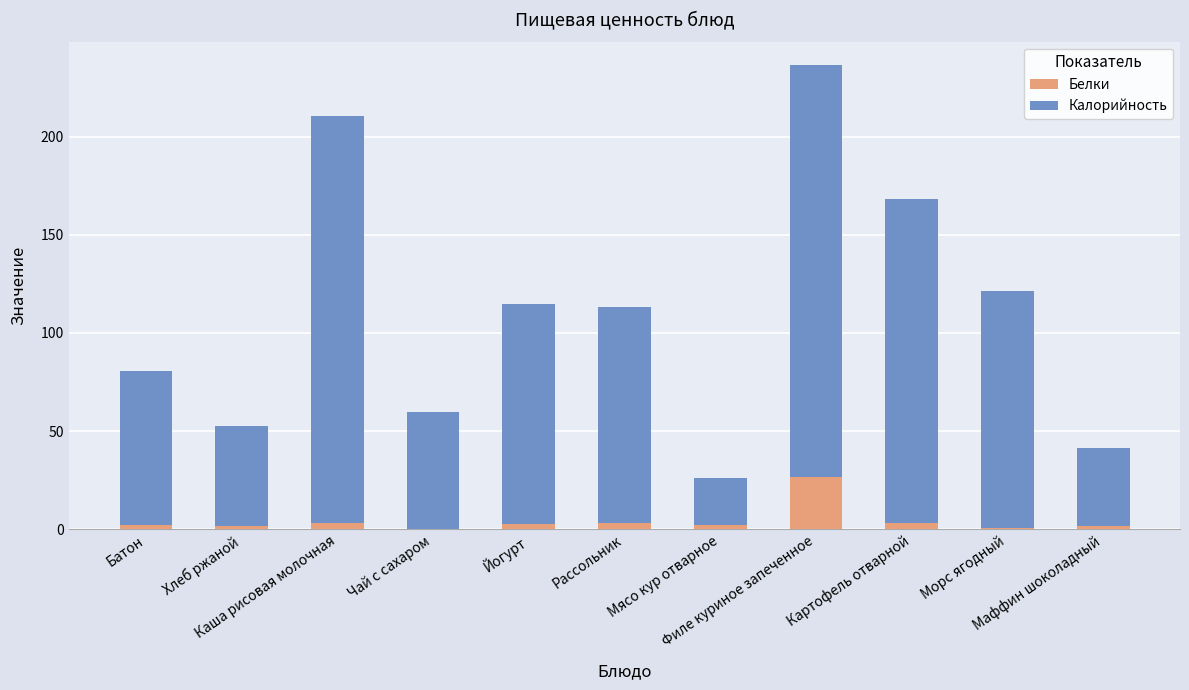

At which category is the sum across all series the highest?

Филе куриное запеченное